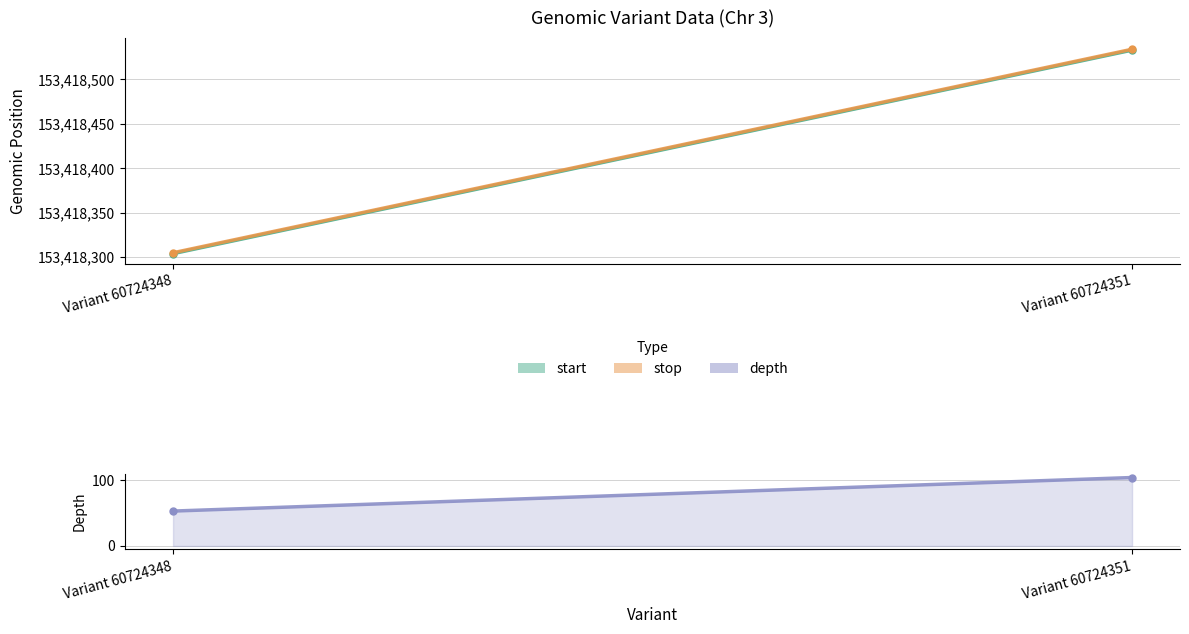

At how many categories does at least one series exceed 29804279?

2